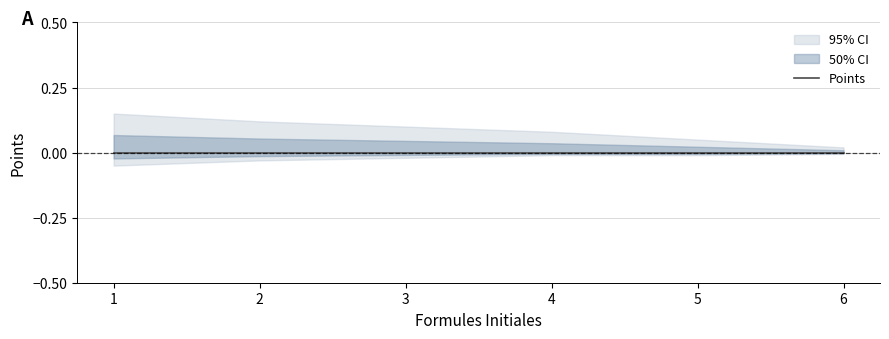

How many data points does each series have?

6